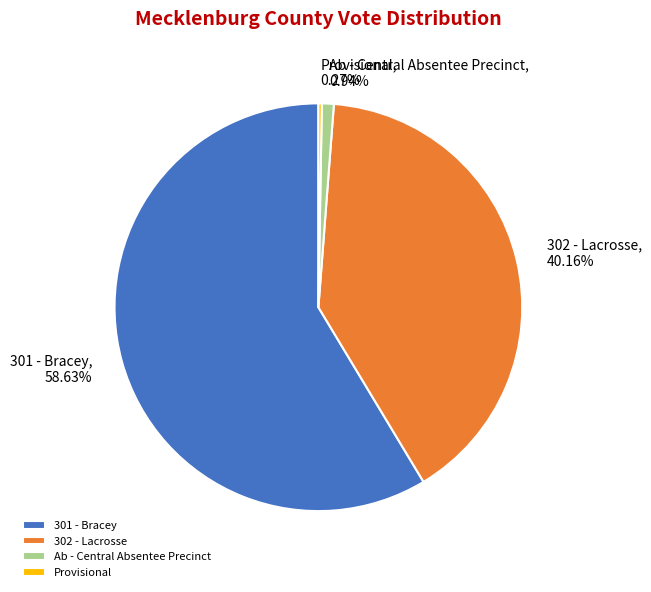

To the nearest percent, what percentage of the pie is 302 - Lacrosse?

40%